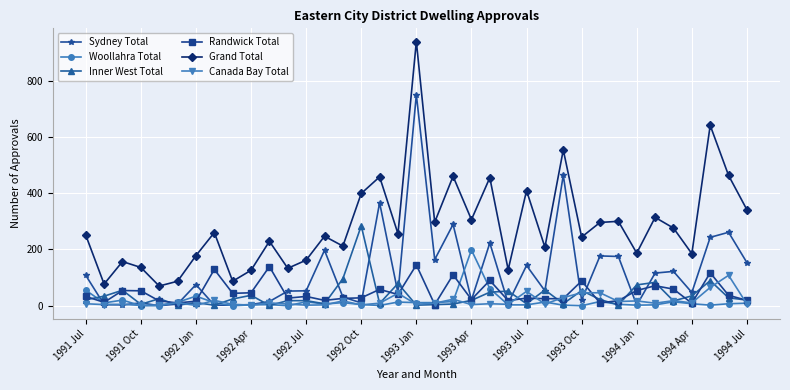

Which series has the largest total across all categories?

Grand Total